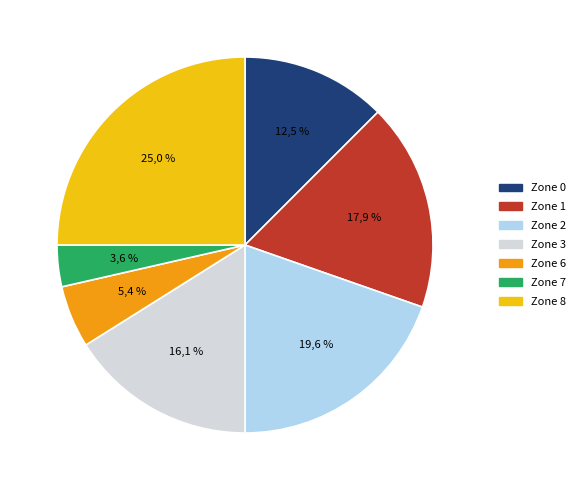

Do Zone 6 and Zone 3 together represent more than half of the pie?

No